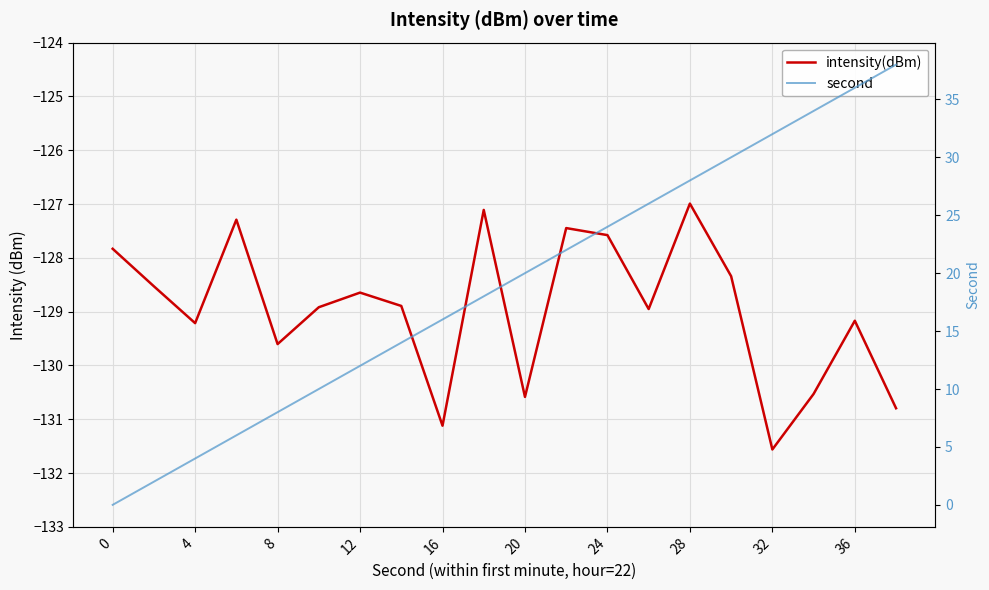

What is the sum of all intensity(dBm) values?

-2579.1